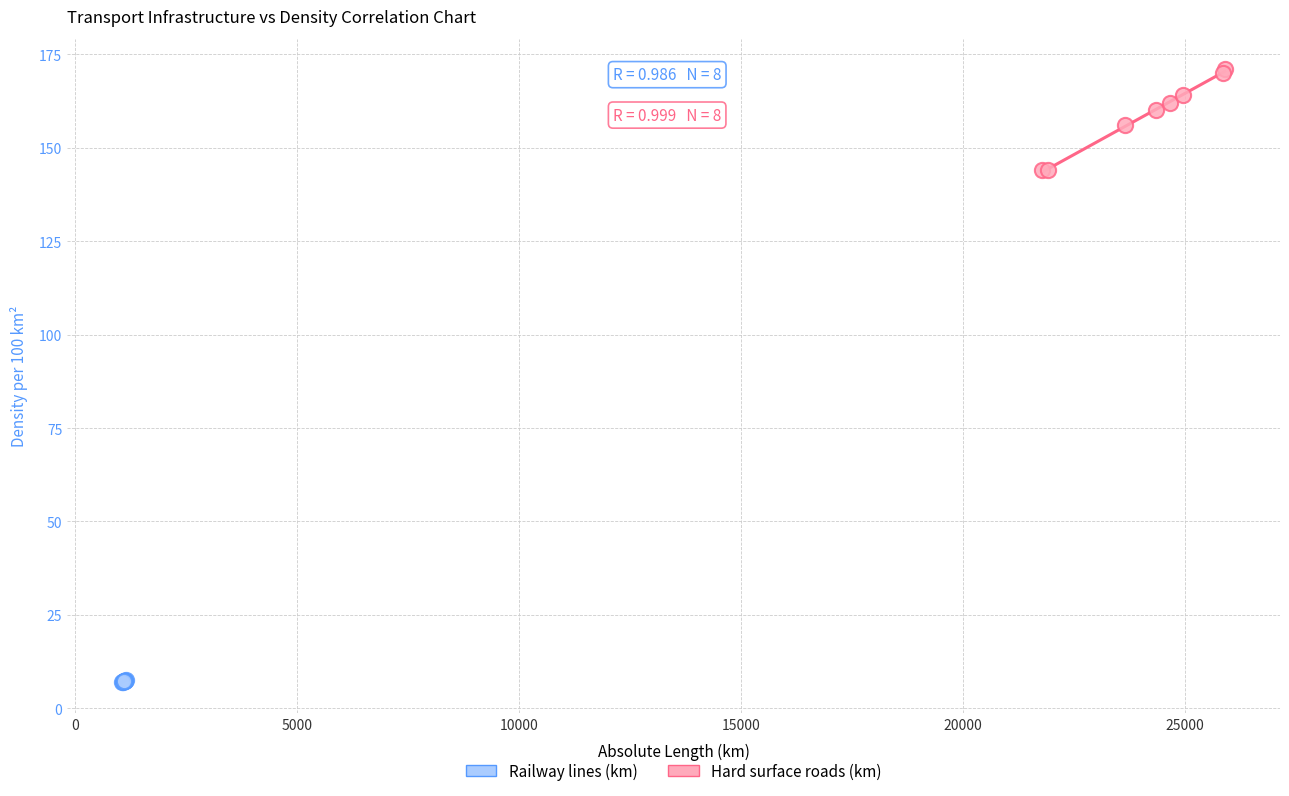

Which series reaches the maximum Y coordinate?

Hard surface roads (km)